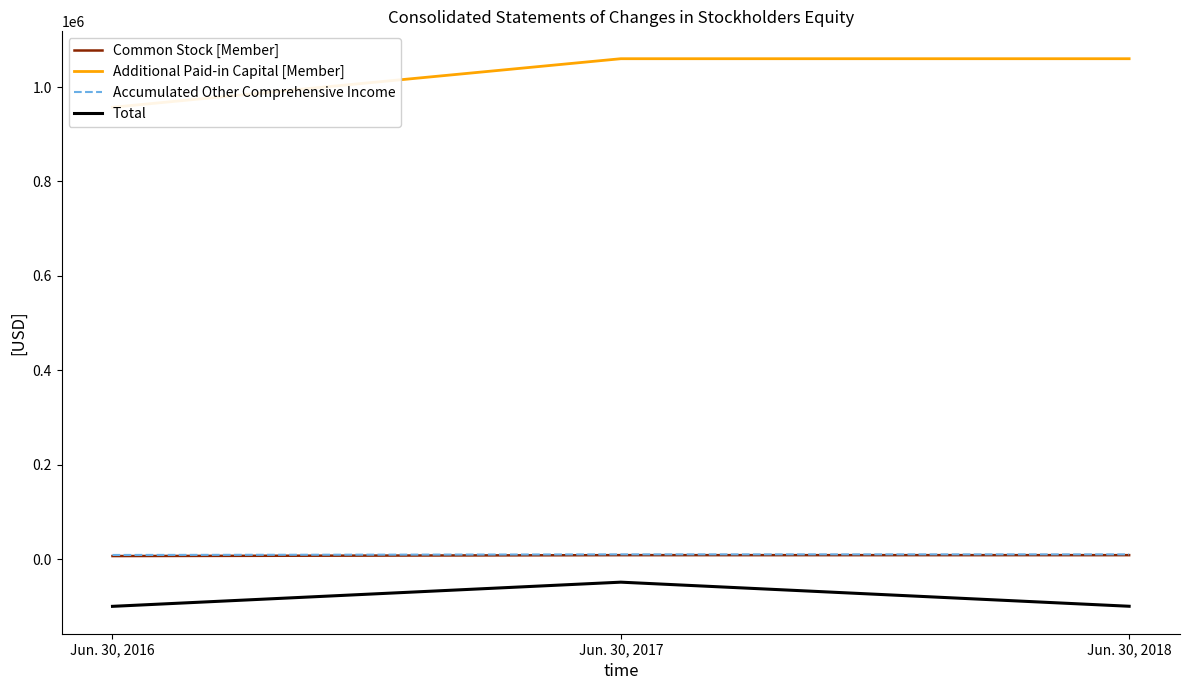

Which has a higher value, Jun. 30, 2018 or Jun. 30, 2016?

Jun. 30, 2018